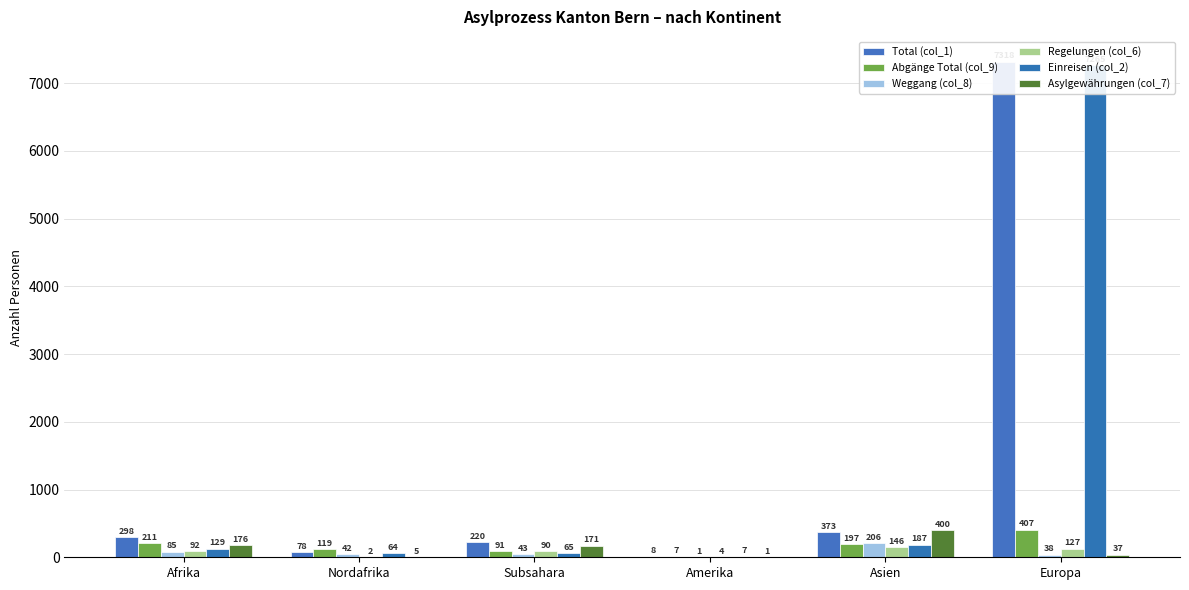

Which has a higher value, Afrika or Nordafrika?

Afrika